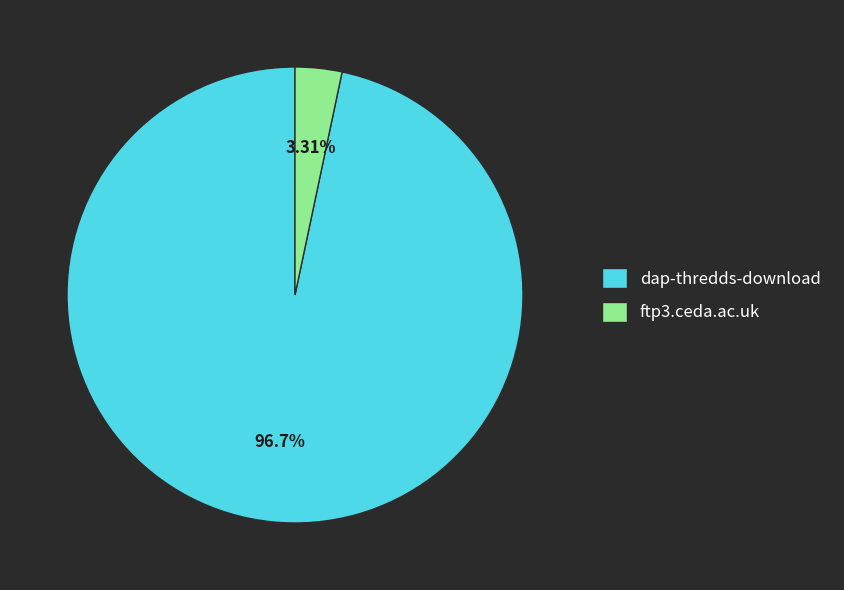

The dap-thredds-download slice represents 97% of the pie. True or false?

True